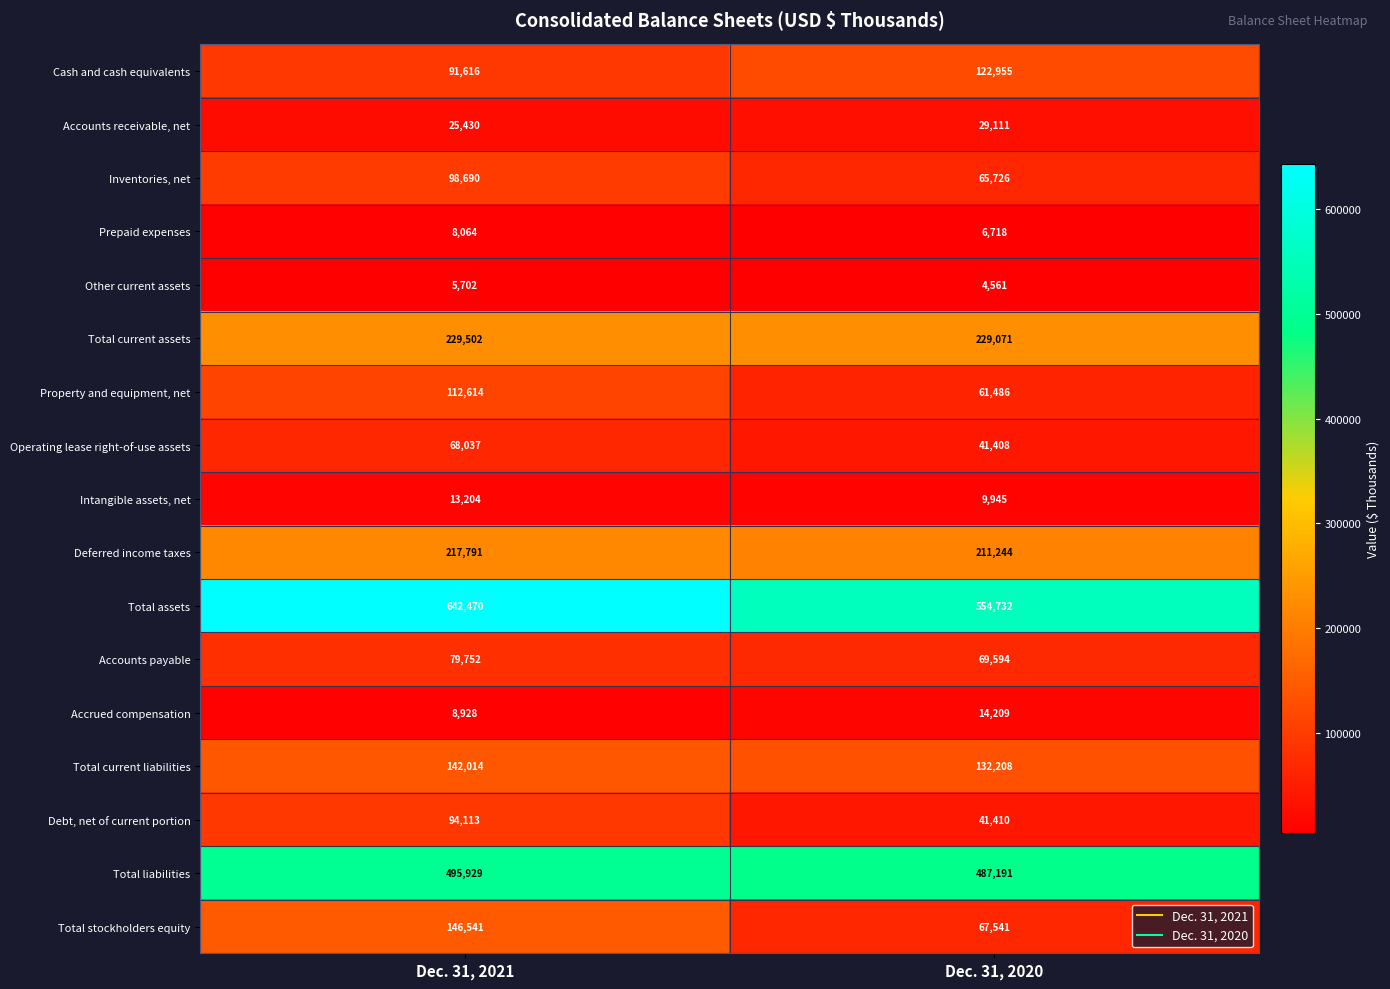

The value of Intangible assets, net at Dec. 31, 2021 is 7243. True or false?

False